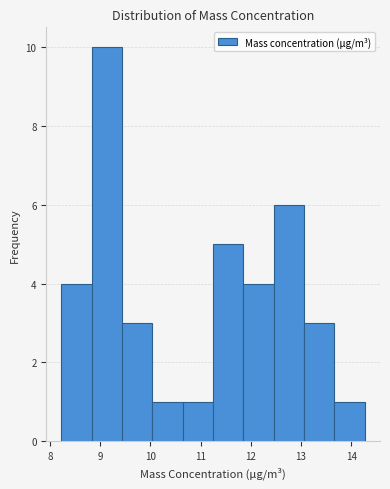

Reading left to right, transcribe this chart: for each bar, give the range it covers on the x-axis and its height. Neither the bar edges nor the heights are printed on the chart, so give them approximately, as read against the axes.

8.2 to 8.8: 4
8.8 to 9.4: 10
9.4 to 10.0: 3
10.0 to 10.6: 1
10.6 to 11.3: 1
11.3 to 11.9: 5
11.9 to 12.5: 4
12.5 to 13.1: 6
13.1 to 13.7: 3
13.7 to 14.3: 1